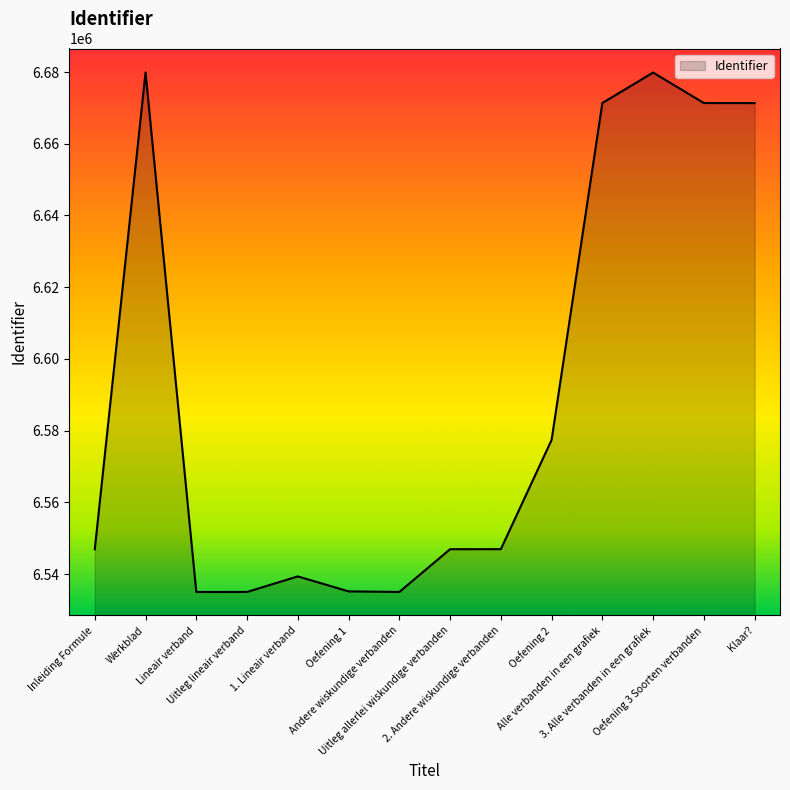

What is the greatest value displayed?

6679892